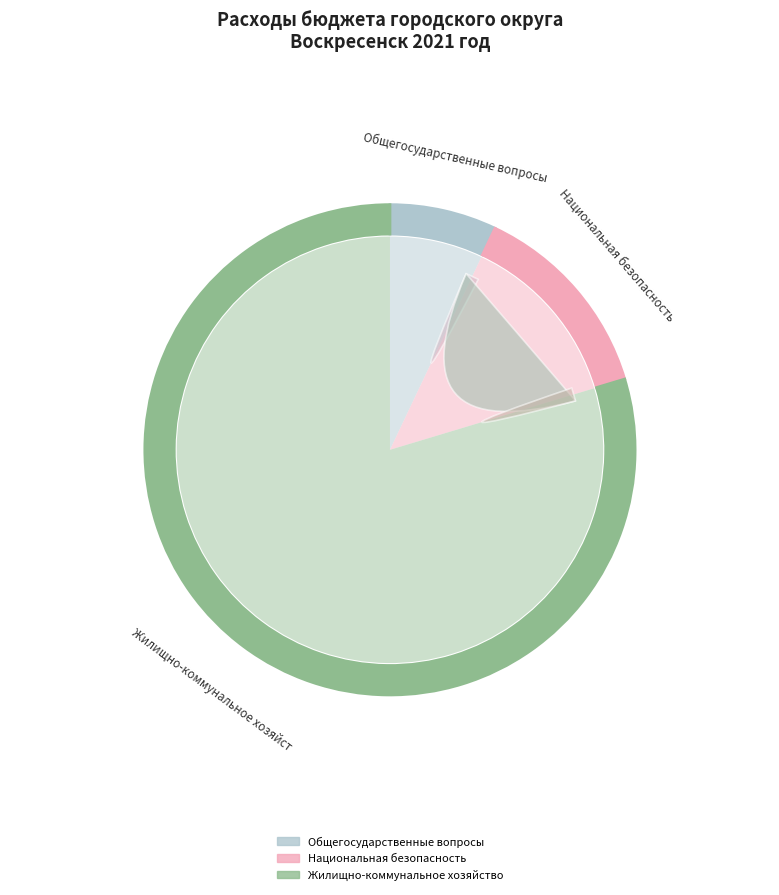

Is Национальная безопасность и правоохранительная деятельность the majority of the pie?

No